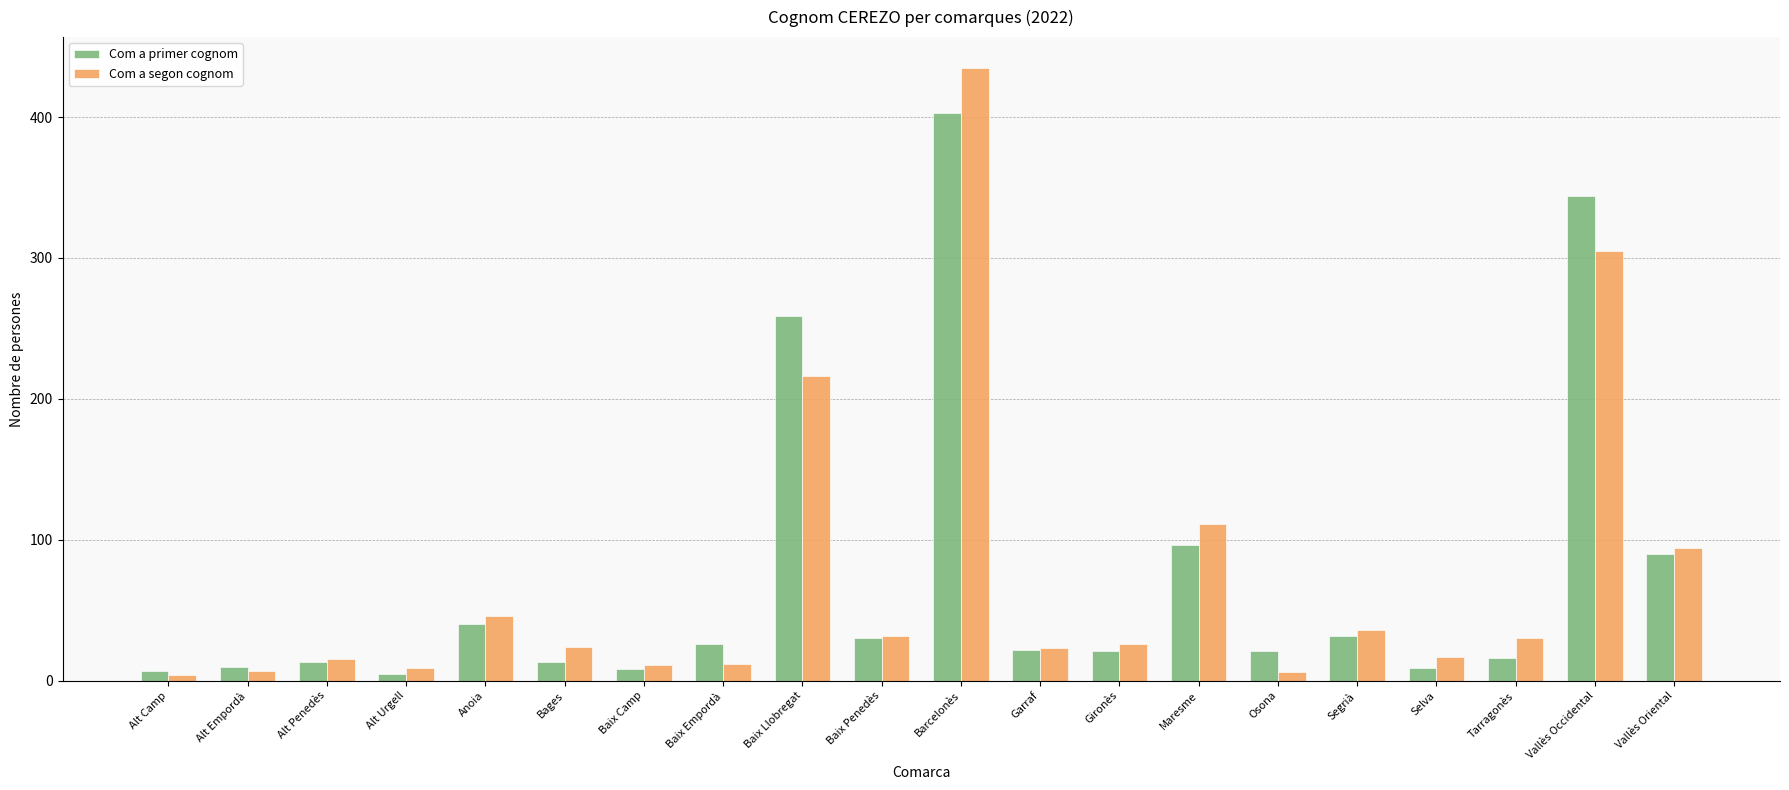

What are all the series names shown in the legend?

Com a primer cognom, Com a segon cognom